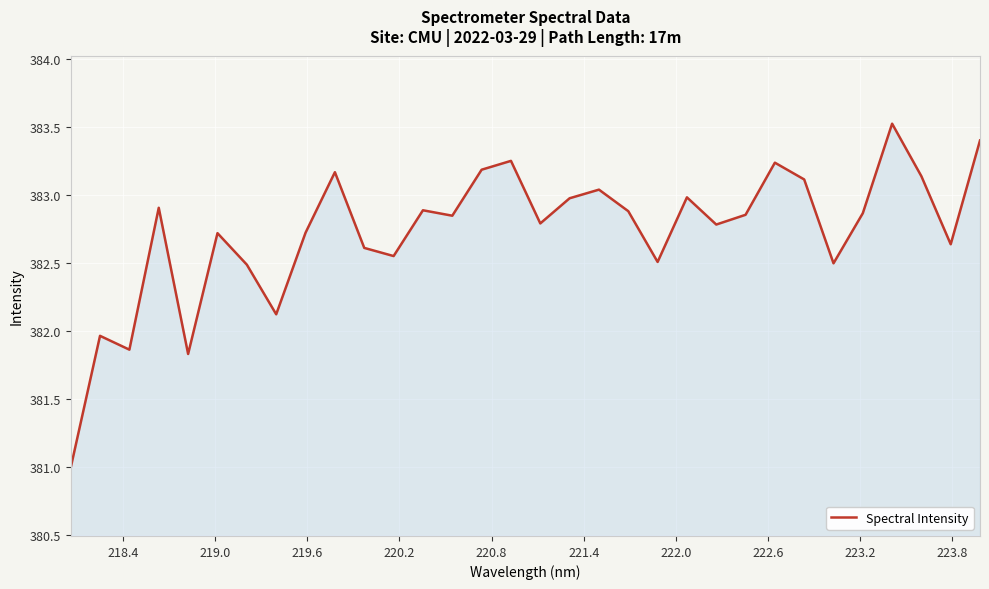

What is the greatest value displayed?

383.5